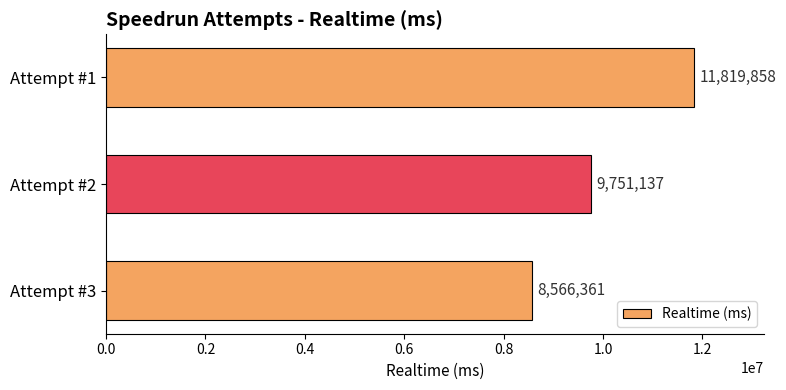

Are the bars grouped side by side (vs. stacked)?

No